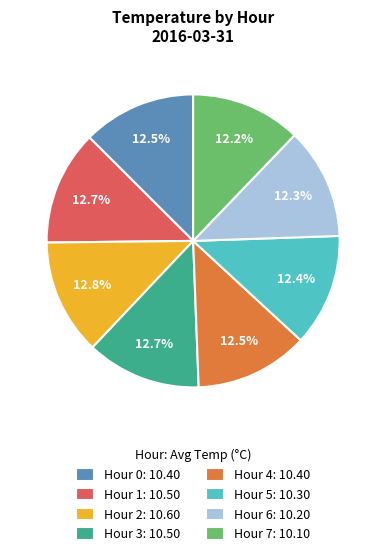

Count the number of slices in the pie.

8